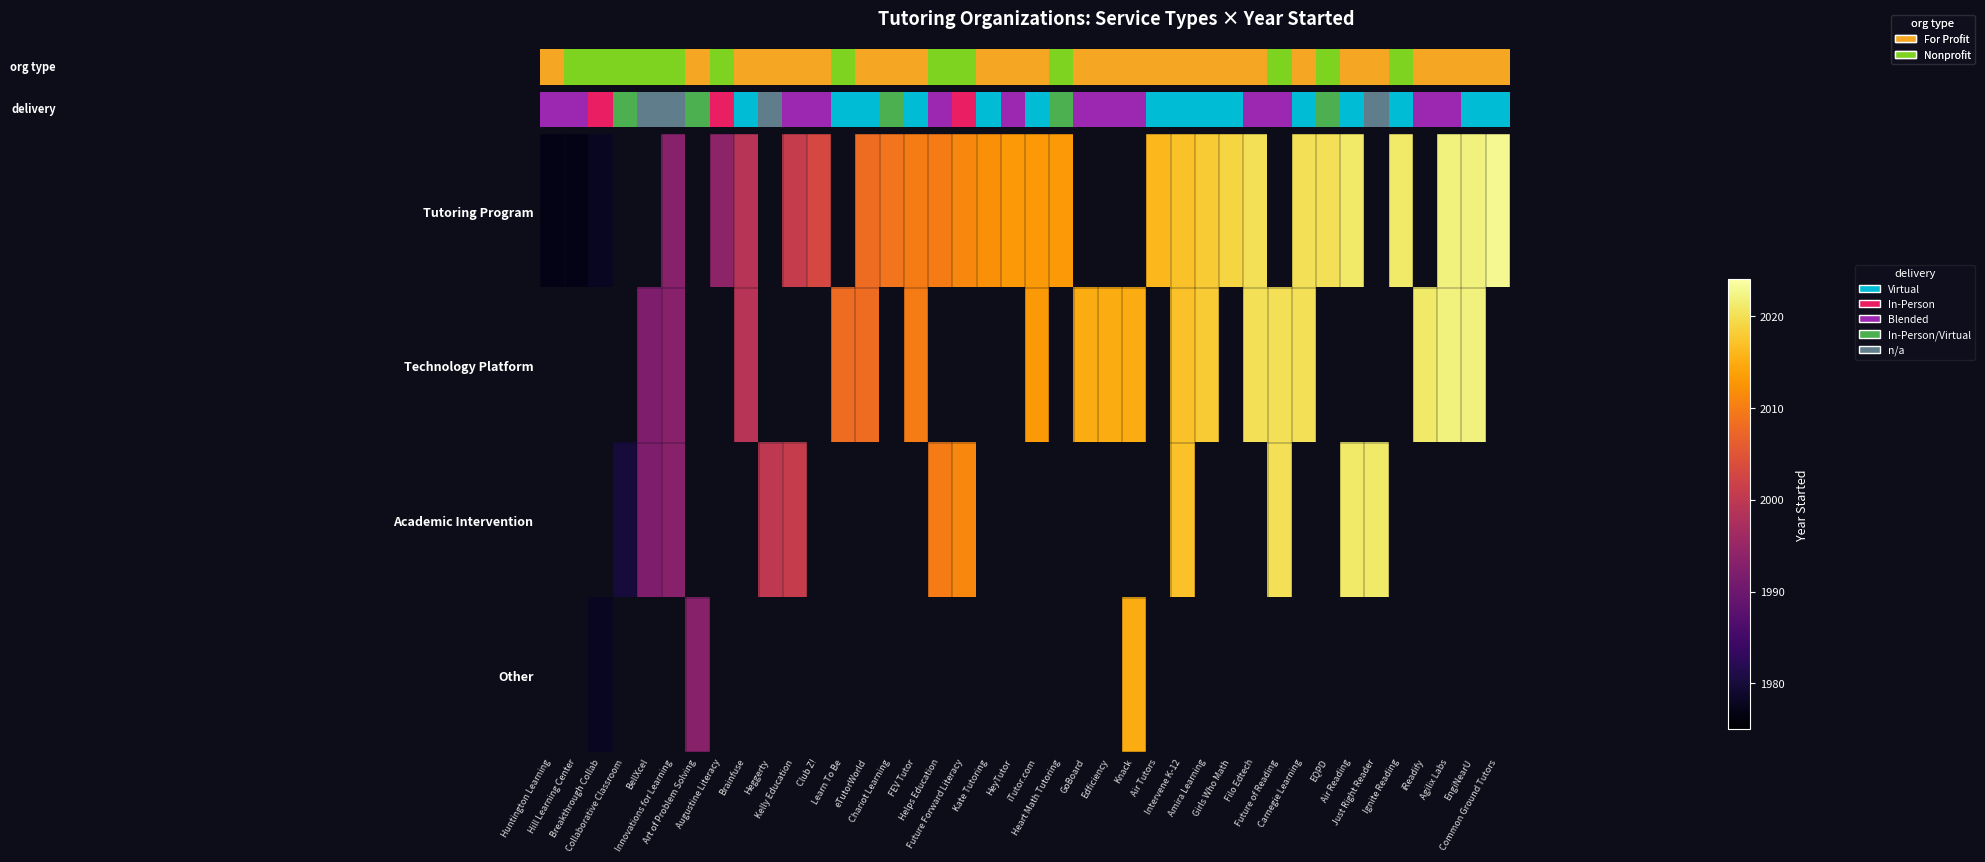

At which category does the chart reach its peak across all series?

Common Ground Tutors